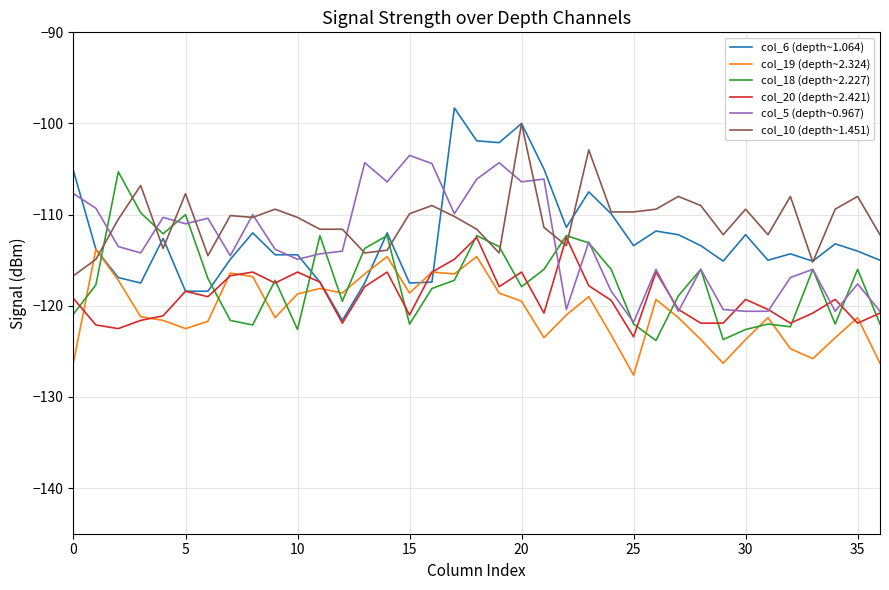

What is the highest value of the col_10 (depth~1.451) series?

-100.0